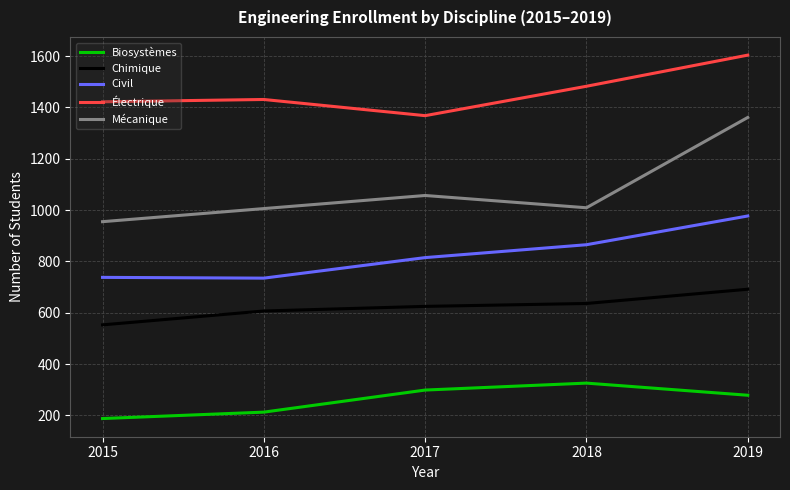

Where is the first local minimum for Civil?

2016